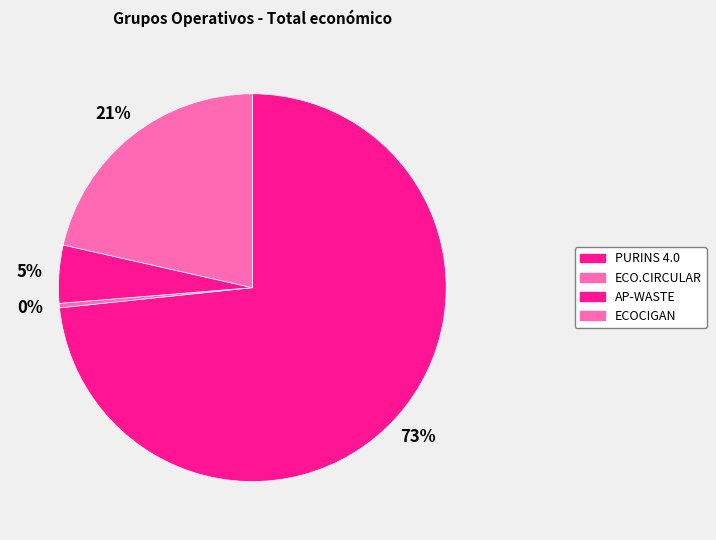

To the nearest percent, what portion does PURINS 4.0 represent?

73%